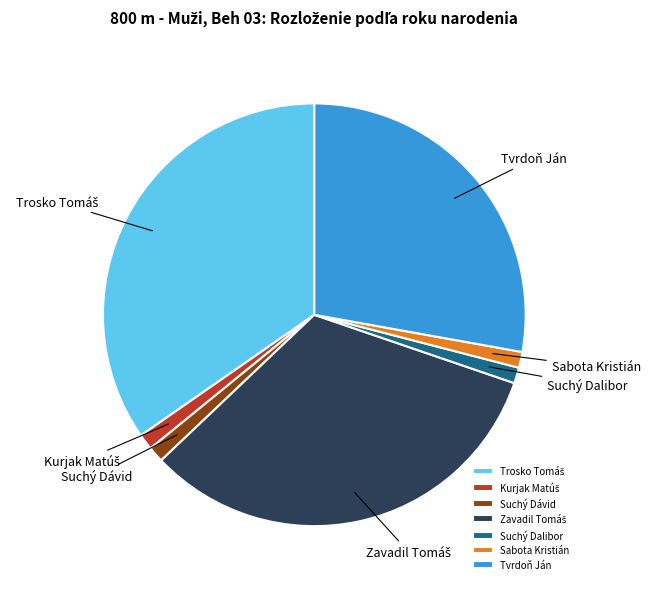

Is it true that Tvrdoň Ján is 28% of the pie?

True